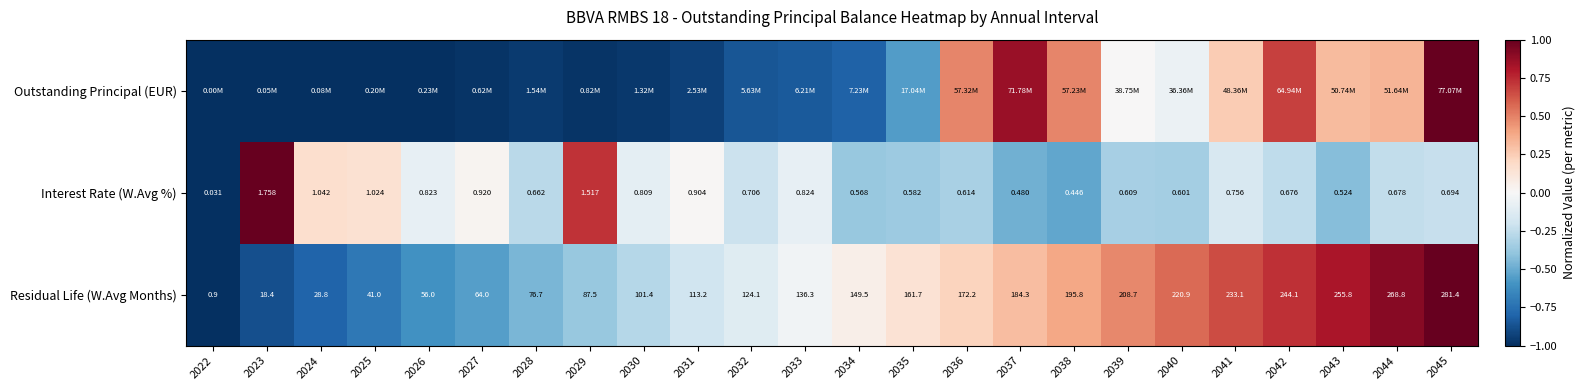

Is the value of Interest Rate (W.Avg %) at 2041 greater than the value of Residual Life (W.Avg Months) at 2033?

No